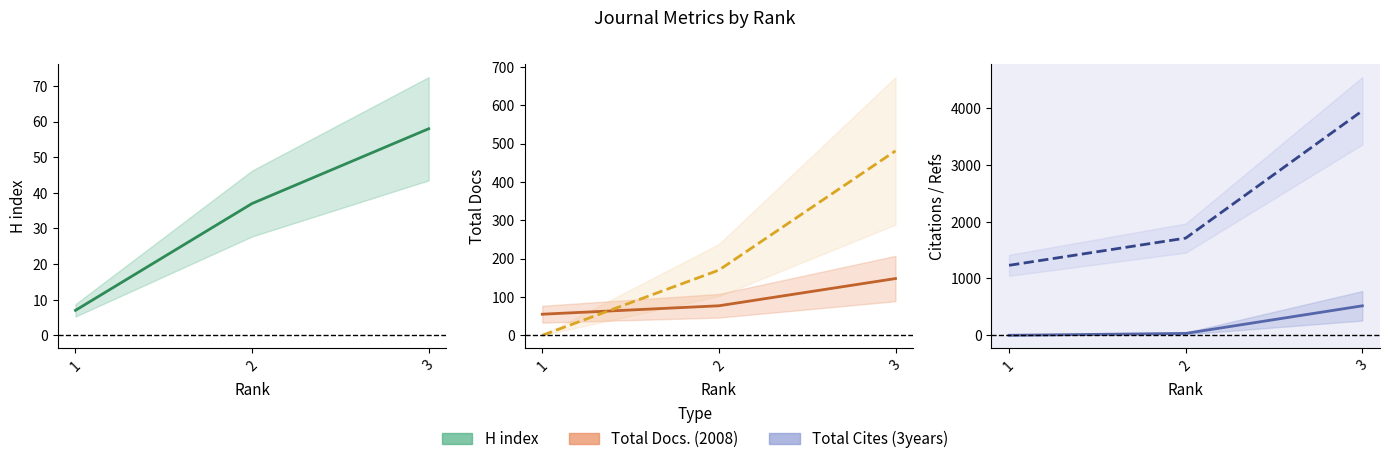

Which category has the lowest value across all series?

1